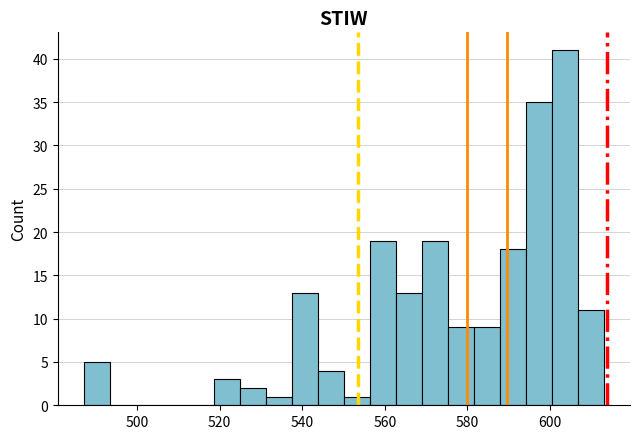

Around what value on the x-axis is the tallest bar? Give the approximate position of its centre, as read against the axis.

604